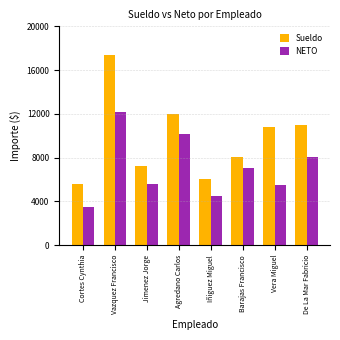

What is the spread (max minus min) of values at Agredano Carlos?

1882.0